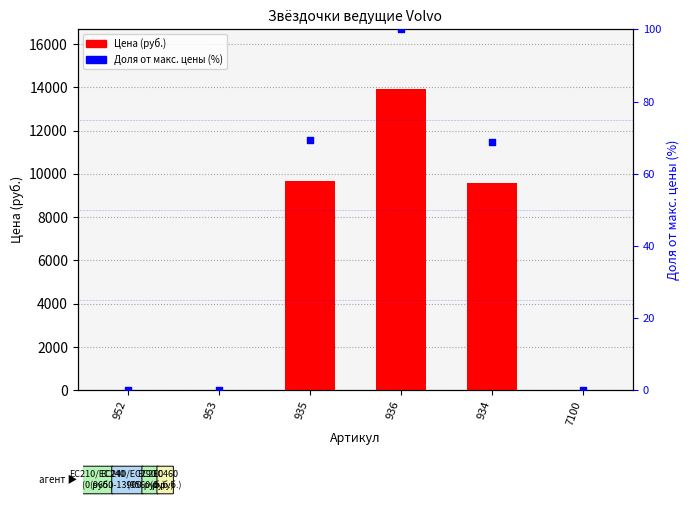

At how many categories does at least one series exceed 6937?

3